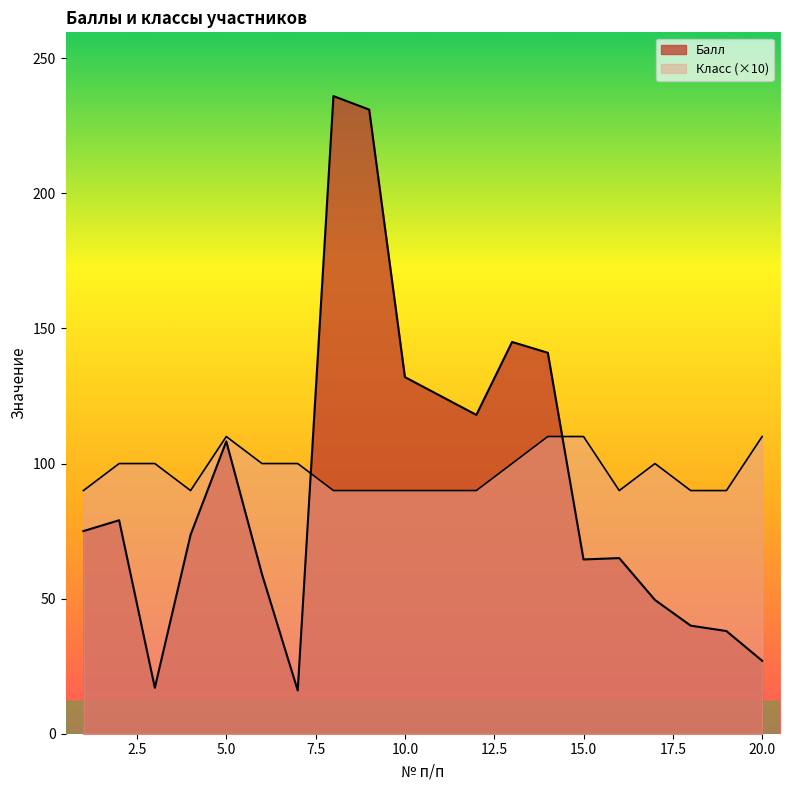

What are all the series names shown in the legend?

Балл, Класс